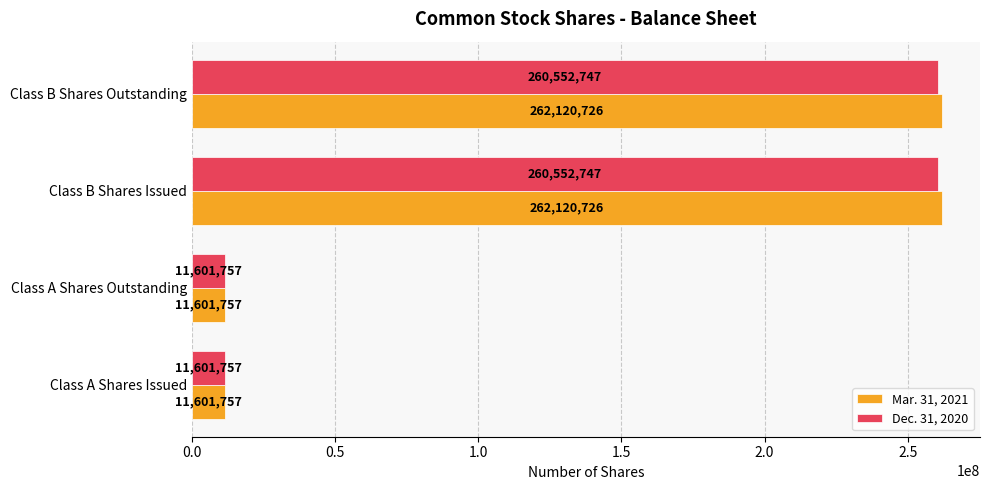

Rank the series by their maximum value, from highest to lowest.

Mar. 31, 2021, Dec. 31, 2020